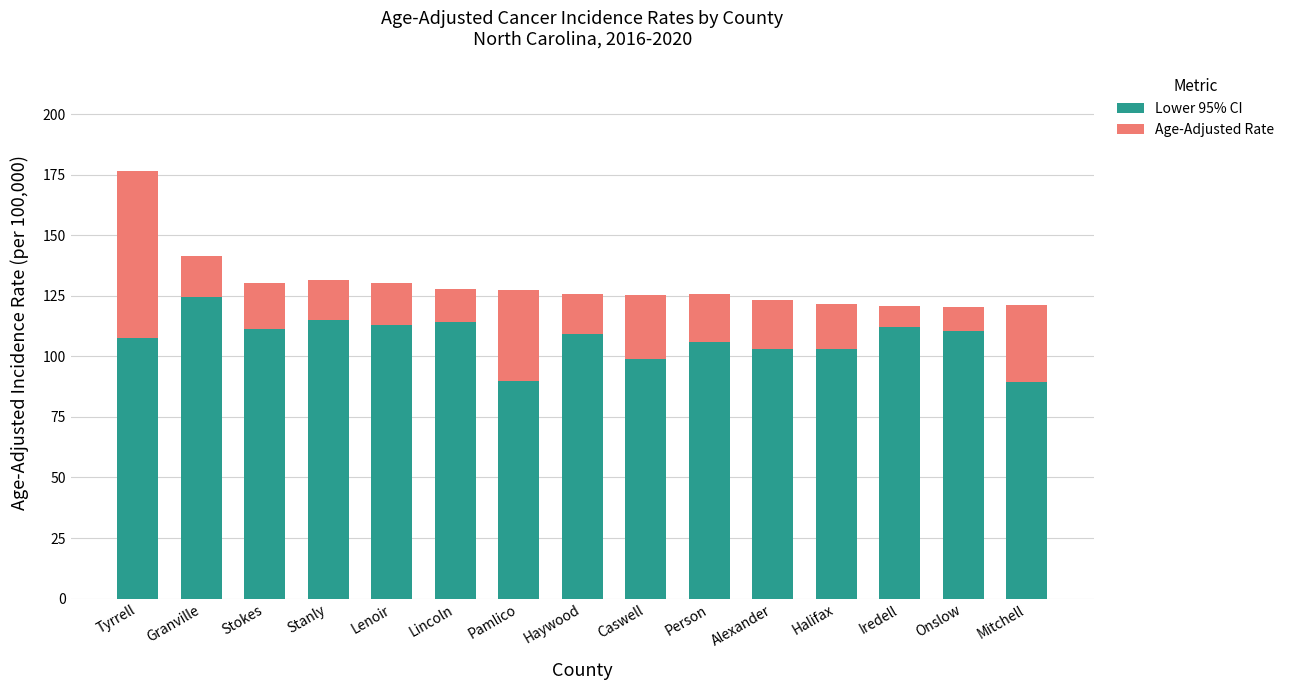

At which label does Lower 95% CI first exceed 109?

Granville